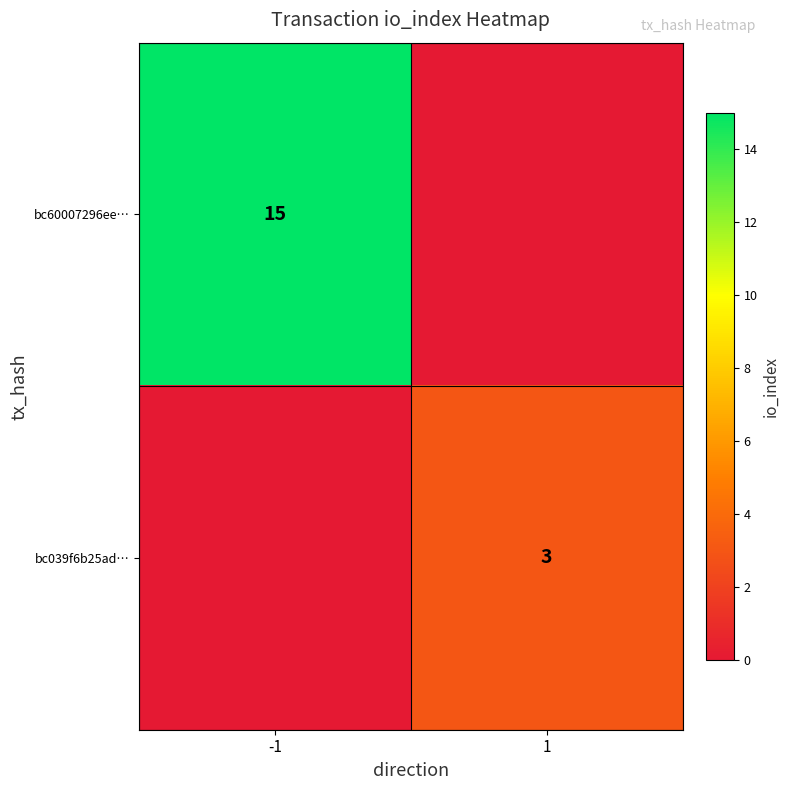

What is the total value across all series at 1?

3